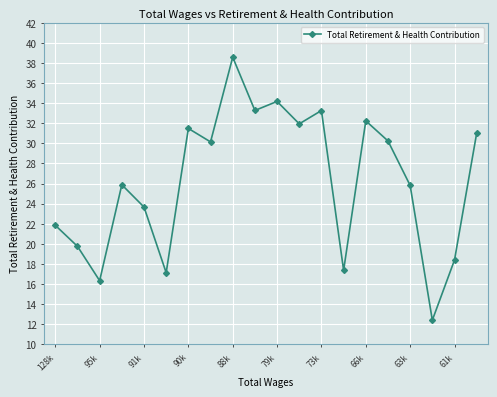

Is this an area chart (filled region under the line)?

No